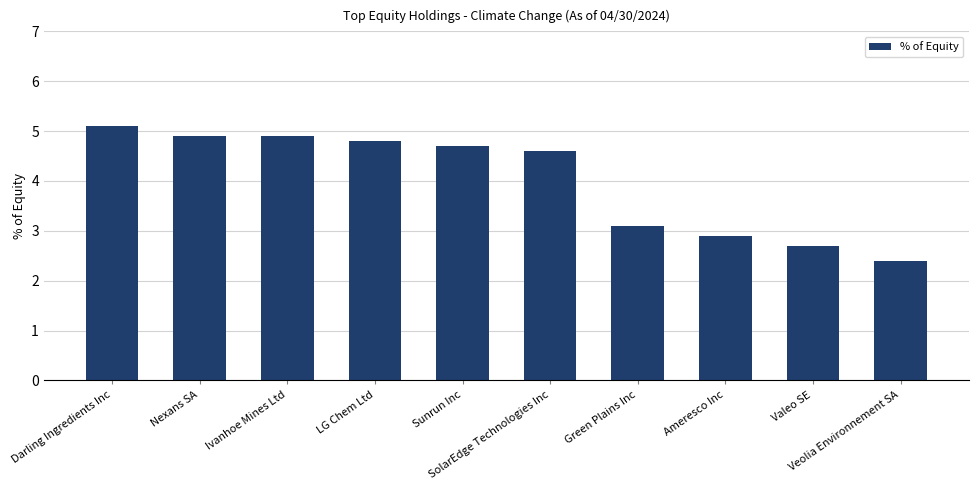

What is the value of the 4th bar from the left?

4.8